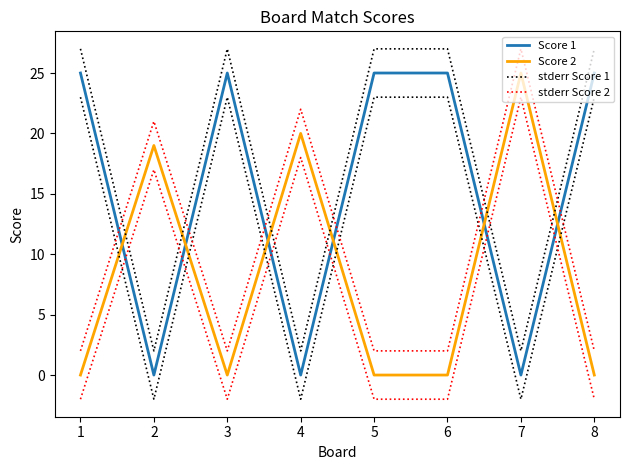

What is the sum of all Score 2 values?

64